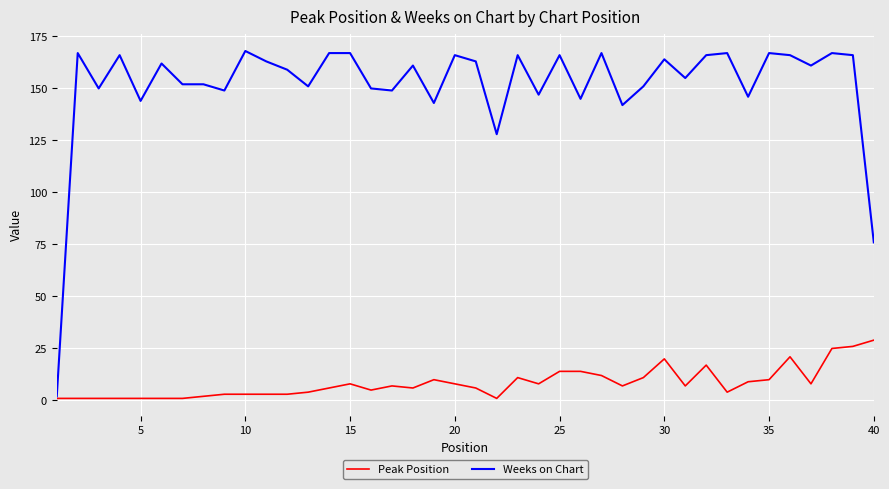

How many lines are shown in the chart?

2